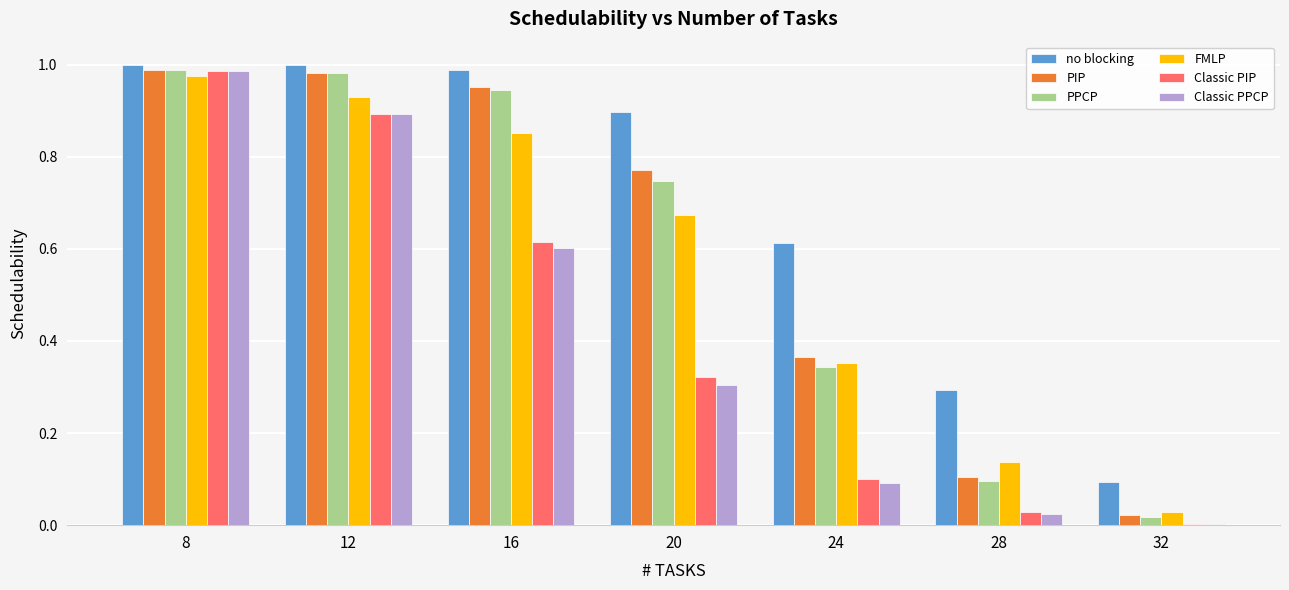

How many data points does each series have?

7